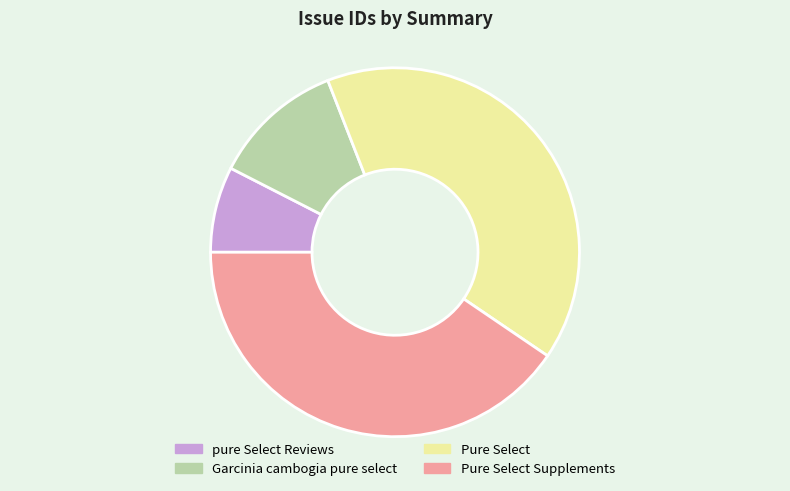

Is Pure Select Supplements the majority of the pie?

No